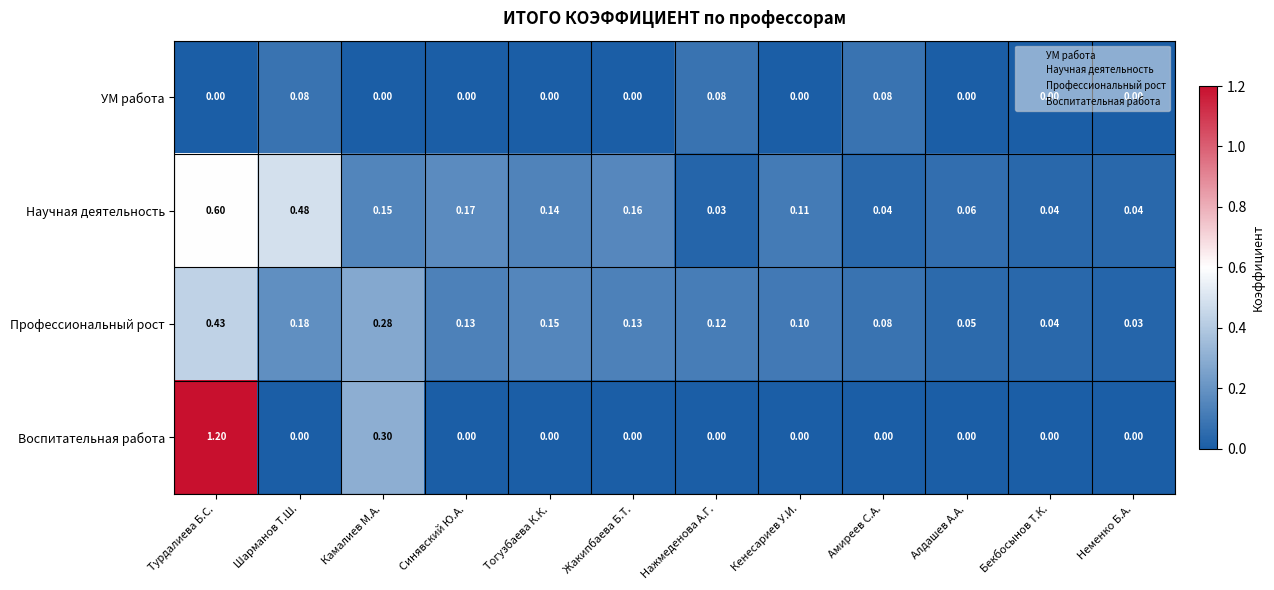

Which series has the largest range (max minus min)?

Воспитательная работа